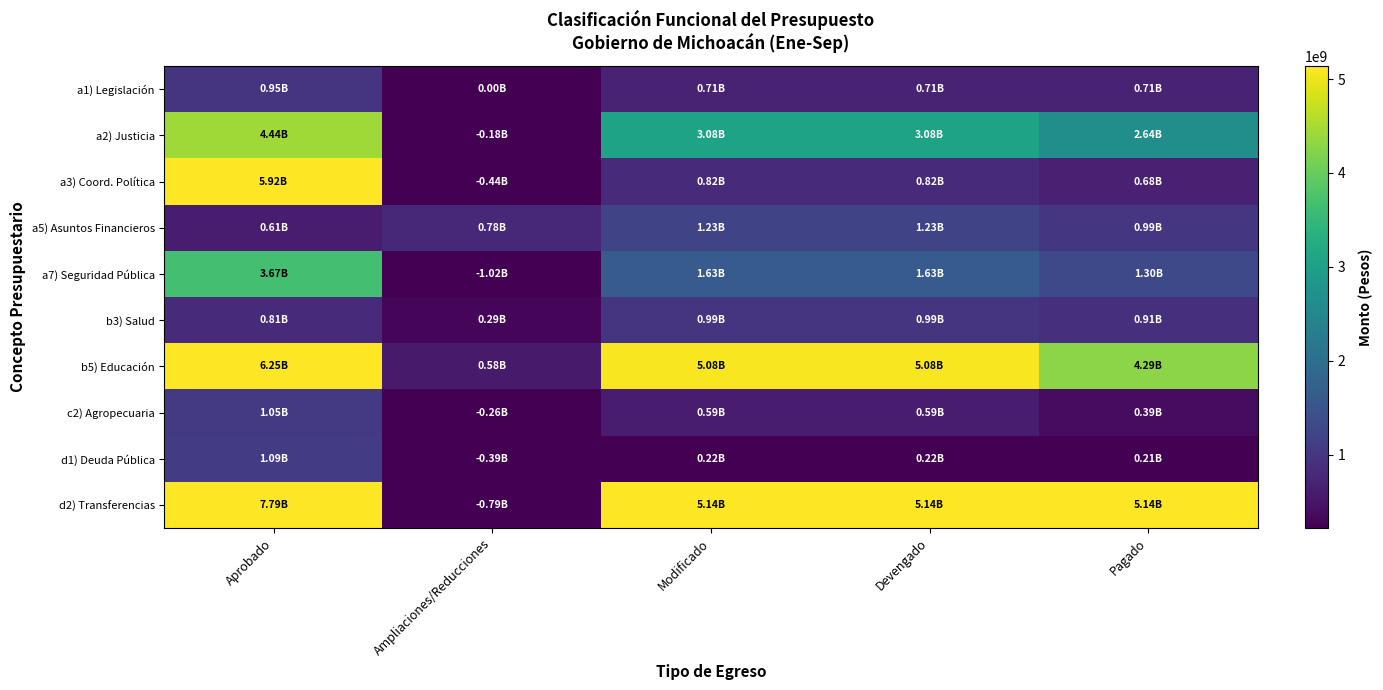

How many categories are shown in the chart?

5